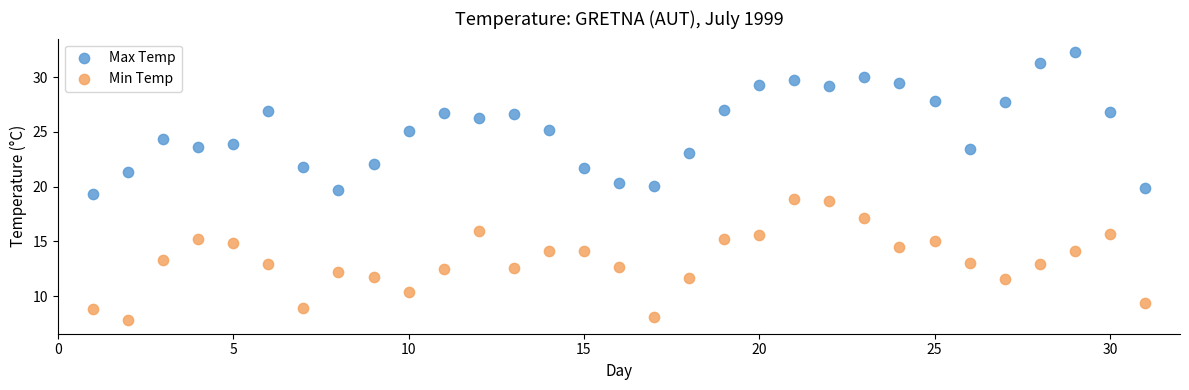

Which series contains the lowest Y value?

Min Temp